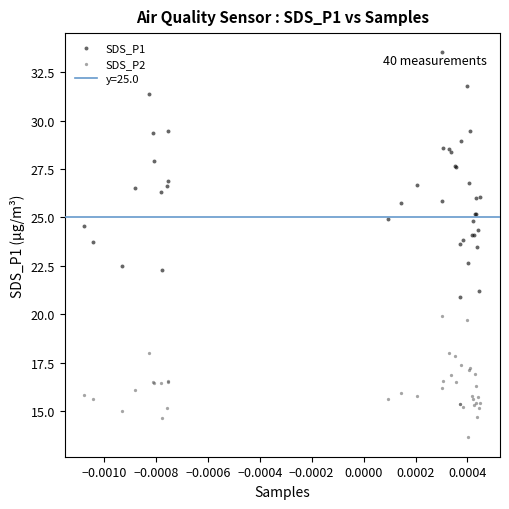

Which series contains the highest Y value?

SDS_P1